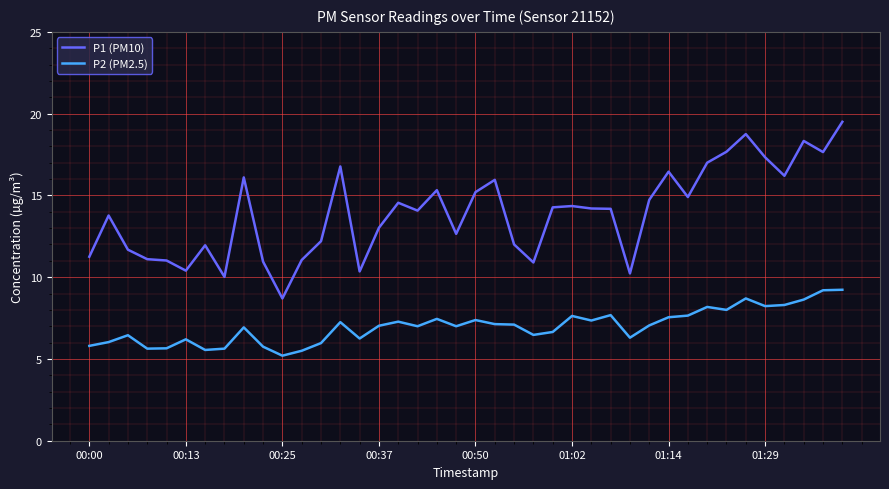

Which series has the largest total across all categories?

P1 (PM10)